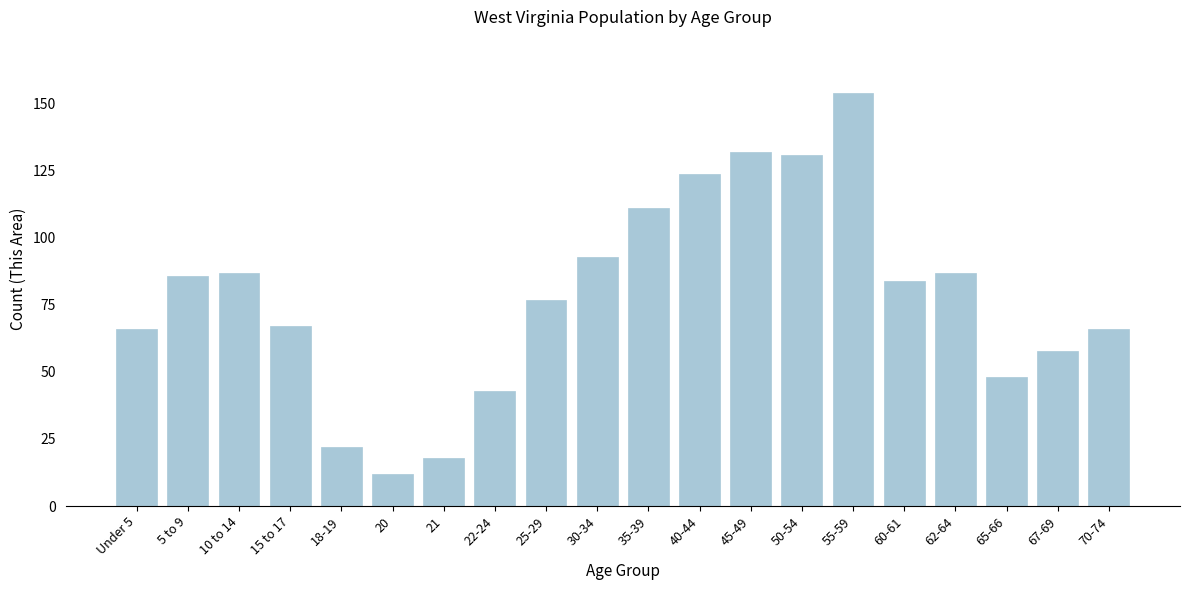

Reading left to right, list all the values displayed in this chart.

66	86	87	67	22	12	18	43	77	93	111	124	132	131	154	84	87	48	58	66